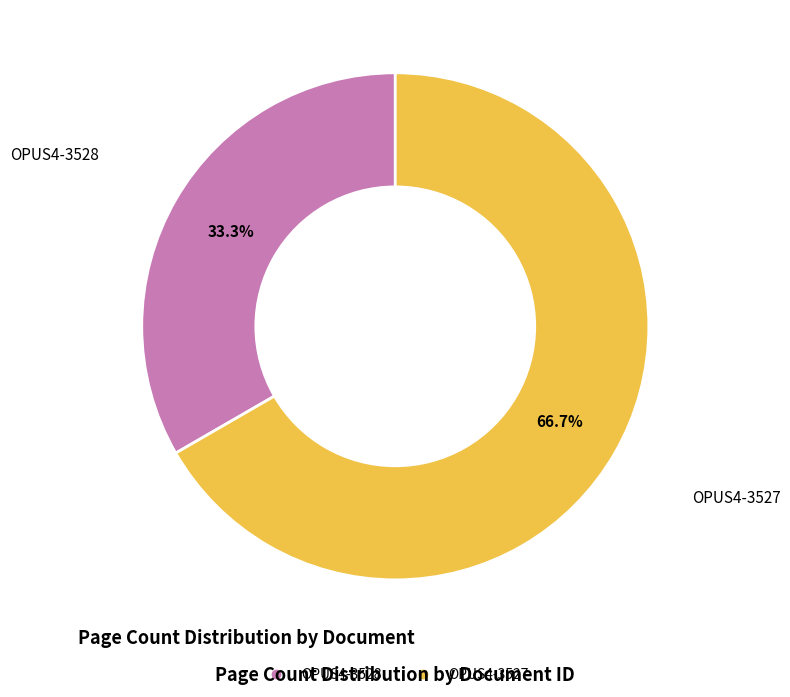

Which slice represents more than half of the pie?

OPUS4-3527